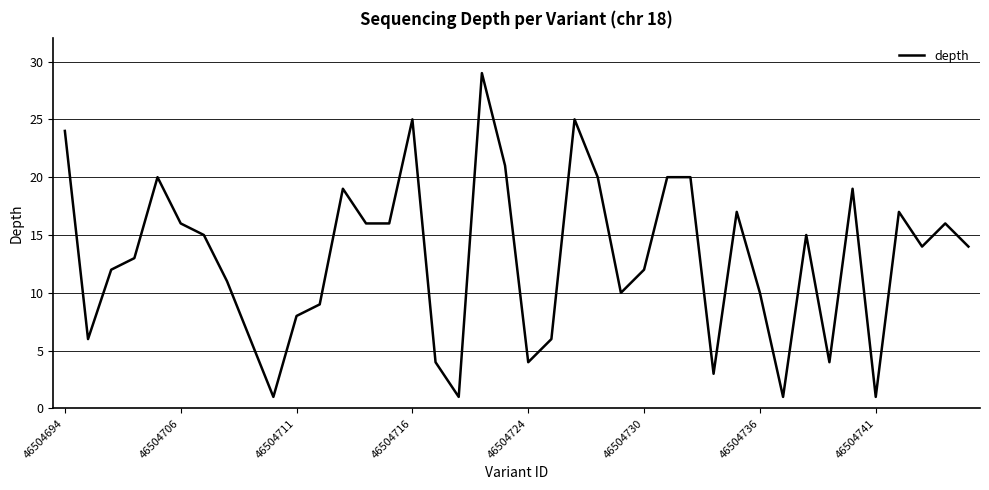

What is the greatest value displayed?

29